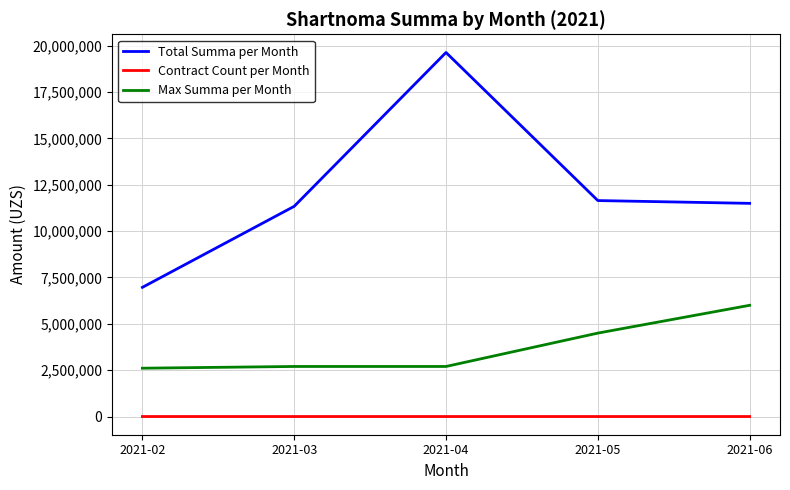

What is the maximum value for Max Summa per Month?

6000000